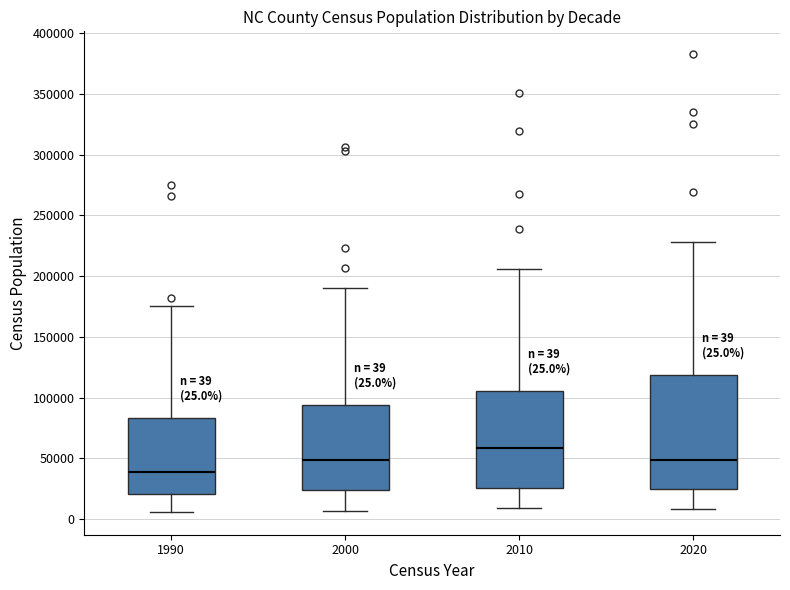

Which box's median line is the highest?

2010